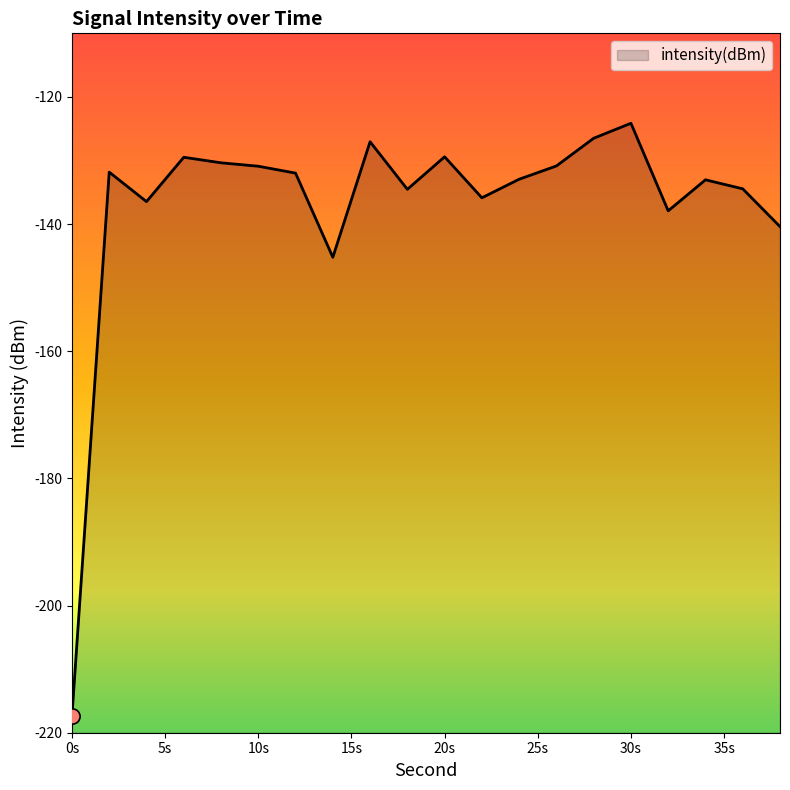

What is the change in value from 6 to 36?

-5.0